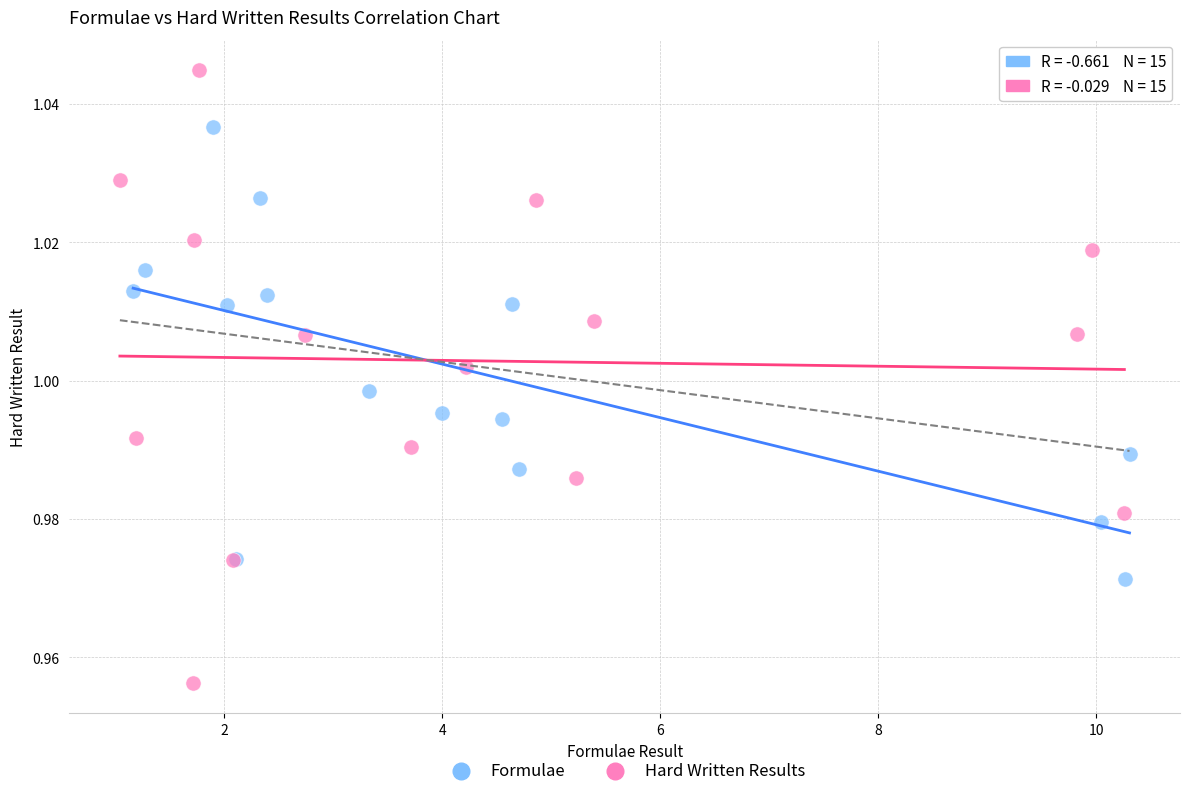

Which series has the widest spread of Y values?

Hard Written Results